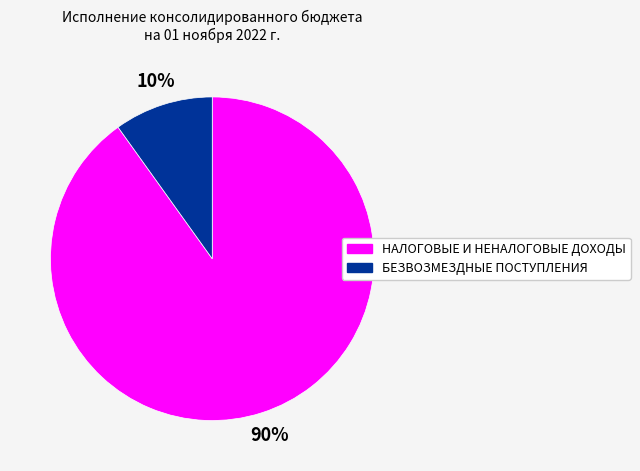

Is it true that НАЛОГОВЫЕ И НЕНАЛОГОВЫЕ ДОХОДЫ is 76% of the pie?

False